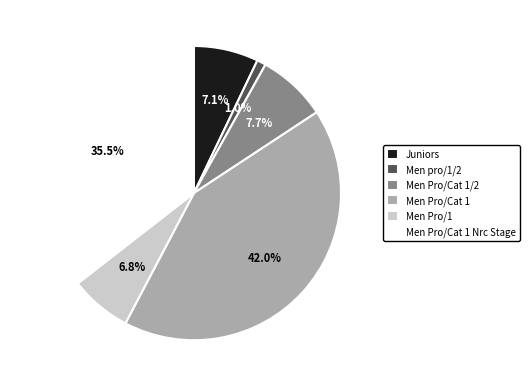

What is the largest slice in the pie chart?

Men Pro/Cat 1